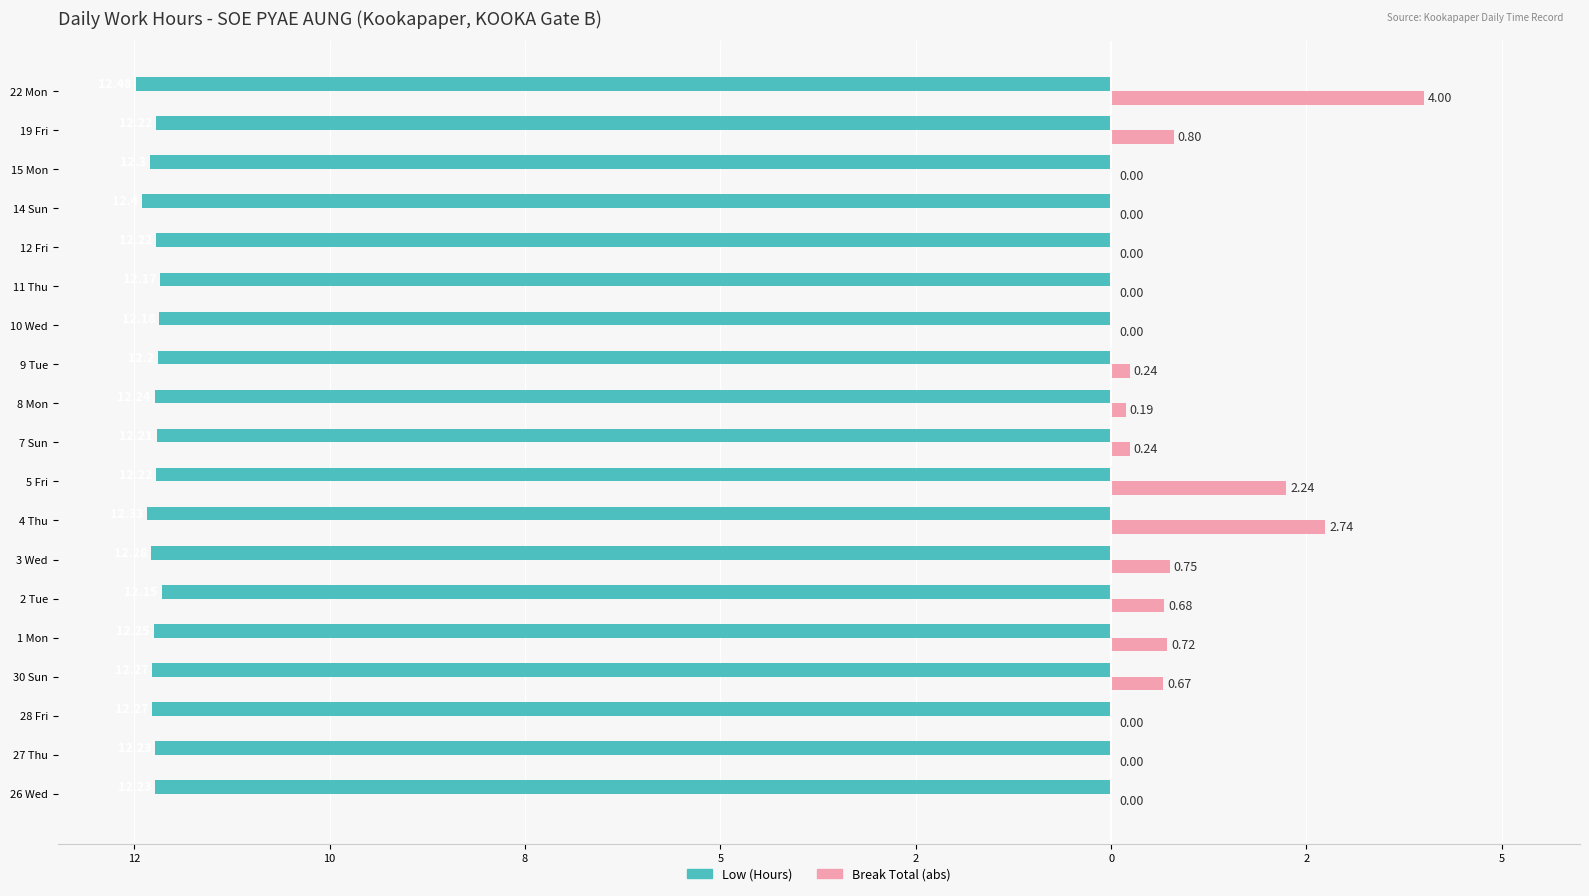

What are all the series names shown in the legend?

Low (Hours), Break Total (abs)